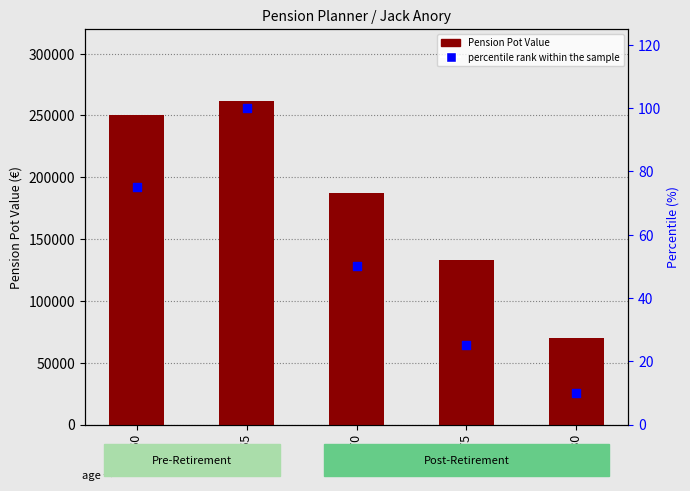

At how many categories does at least one series exceed 230316?

2